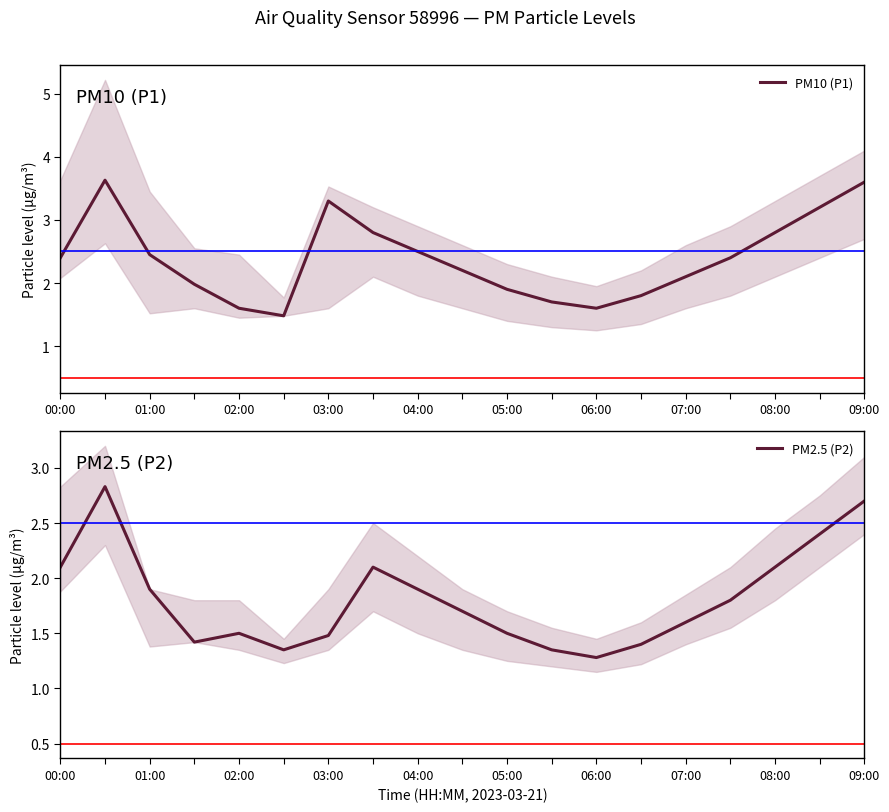

How many values in the PM10 (P1) series are below 2?

7